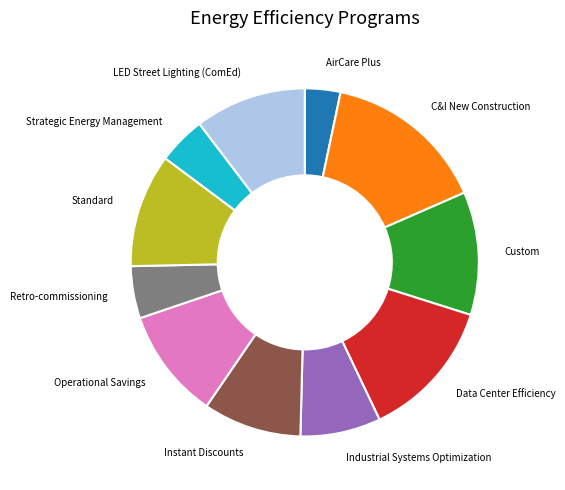

Is there a majority slice in this chart?

No